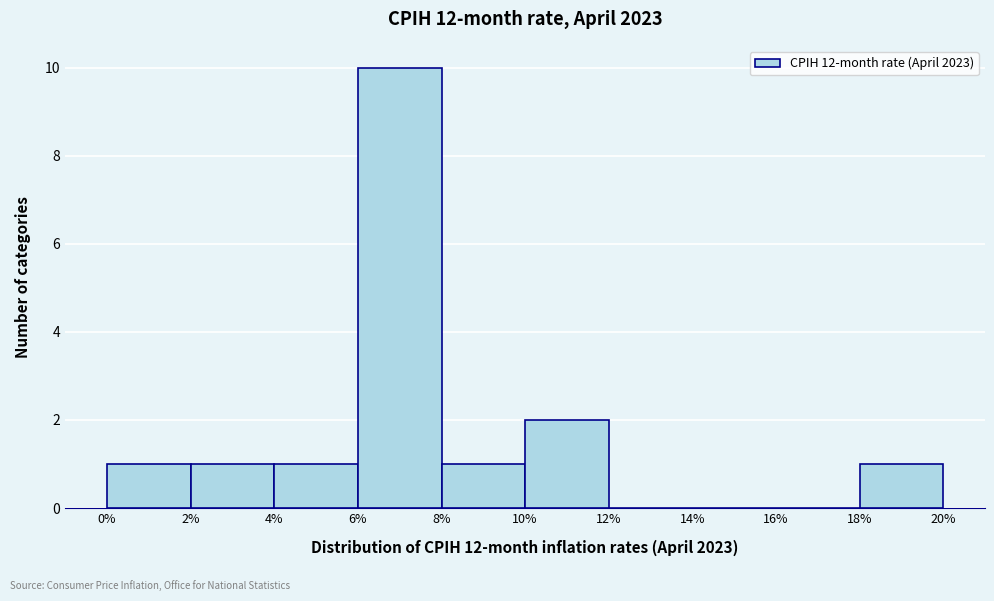

Reading left to right, transcribe this chart: for each bar, give the range it covers on the x-axis and its height. The values are not printed on the chart, so give them approximately, as read against the axis.

0% to 2%: 1
2% to 4%: 1
4% to 6%: 1
6% to 8%: 10
8% to 10%: 1
10% to 12%: 2
12% to 14%: 0
14% to 16%: 0
16% to 18%: 0
18% to 20%: 1